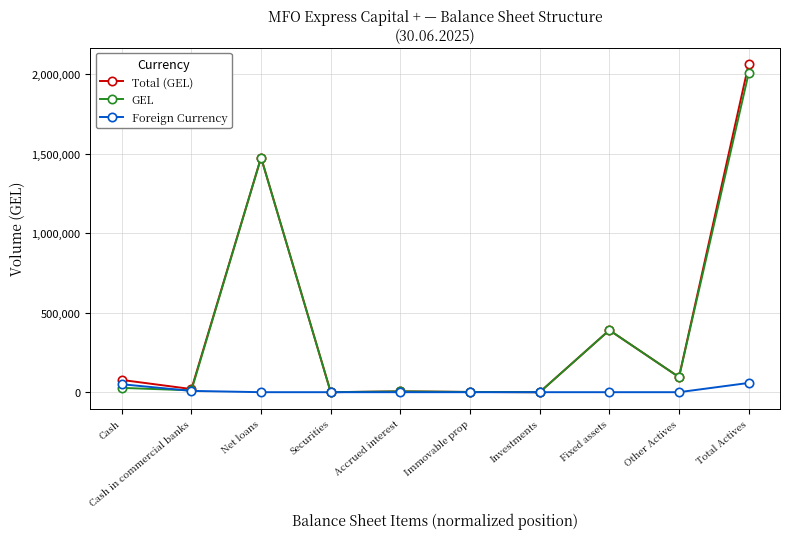

List the series in order of their peak value, highest first.

Total (GEL), GEL, Foreign Currency